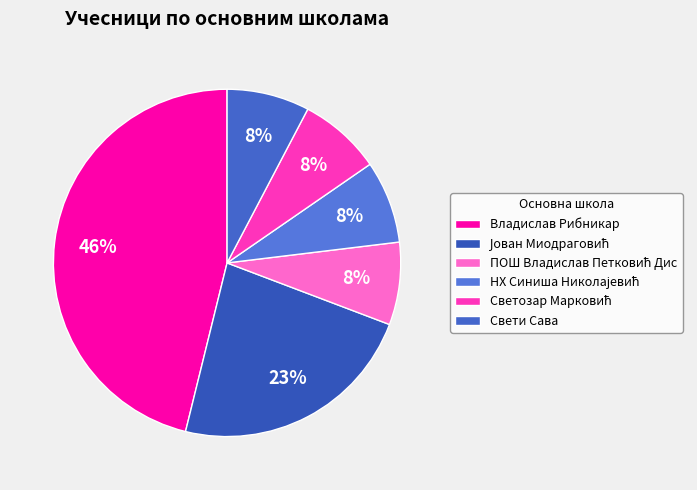

True or false: Владислав Рибникар accounts for 46% of the total.

True